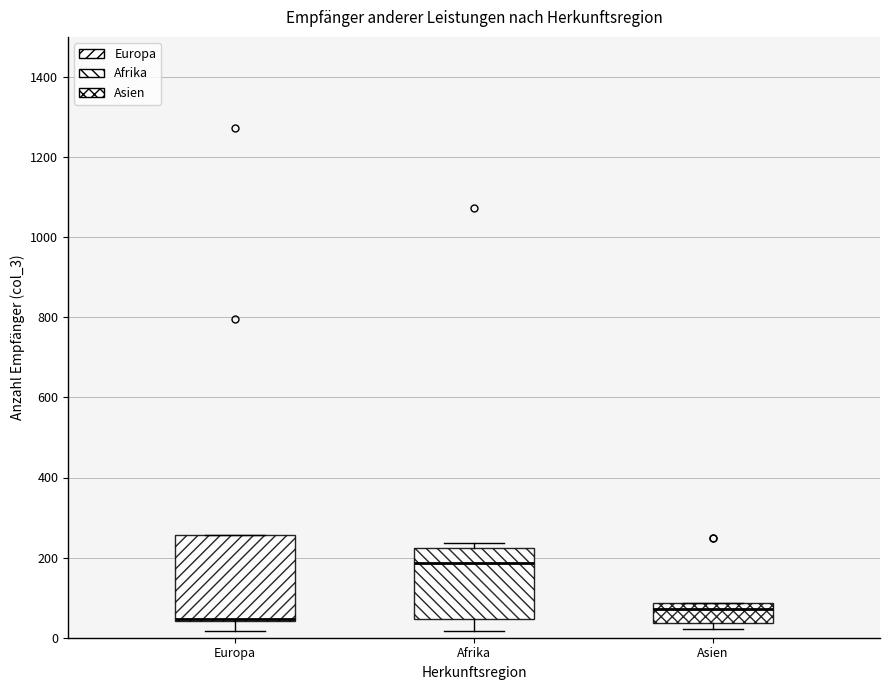

Reading left to right, transcribe this box plot: for each box, give where its median line is, the range the box spans, and where its two whiskers end, as read against the y-axis. The values are not printed on the chart, so give them approximately, as read against the axis.

Europa: median 40 (drawn on the box's lower edge), box 40 to 260, whiskers 20 to 260
Afrika: median 180, box 40 to 220, whiskers 20 to 240
Asien: median 80 (just below the box's upper edge), box 40 to 80, whiskers 20 to 80